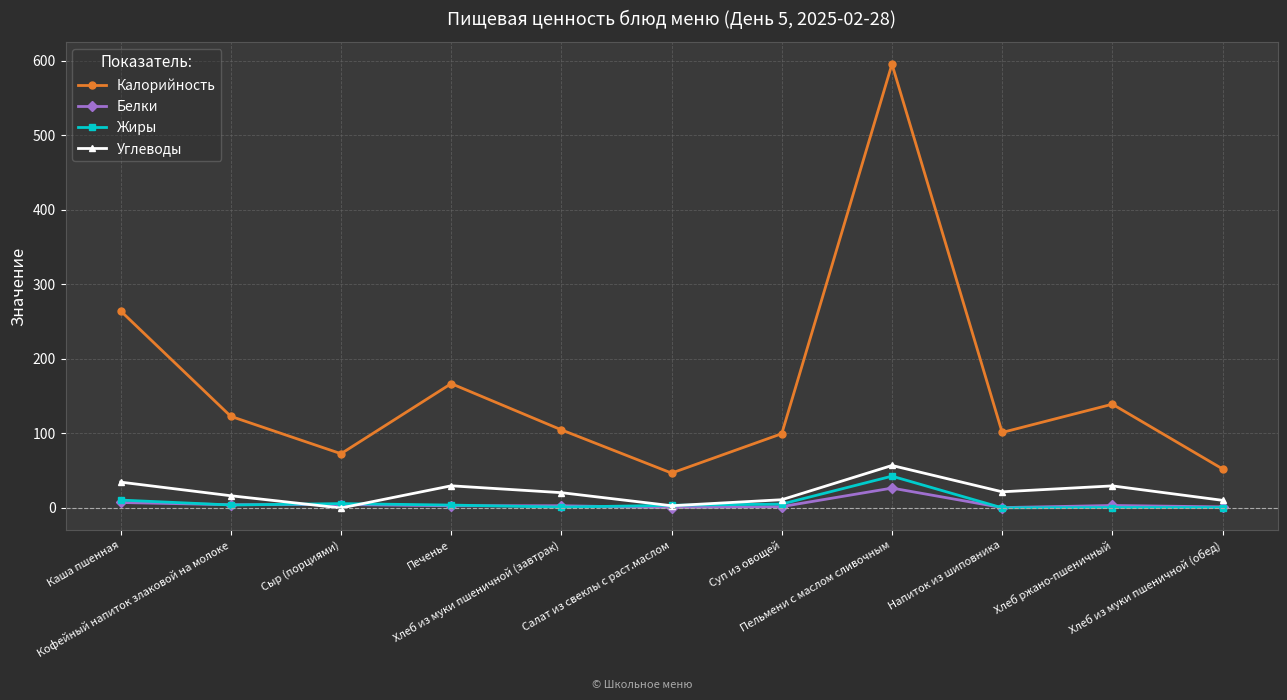

True or false: Калорийность and Углеводы intersect in this chart.

False